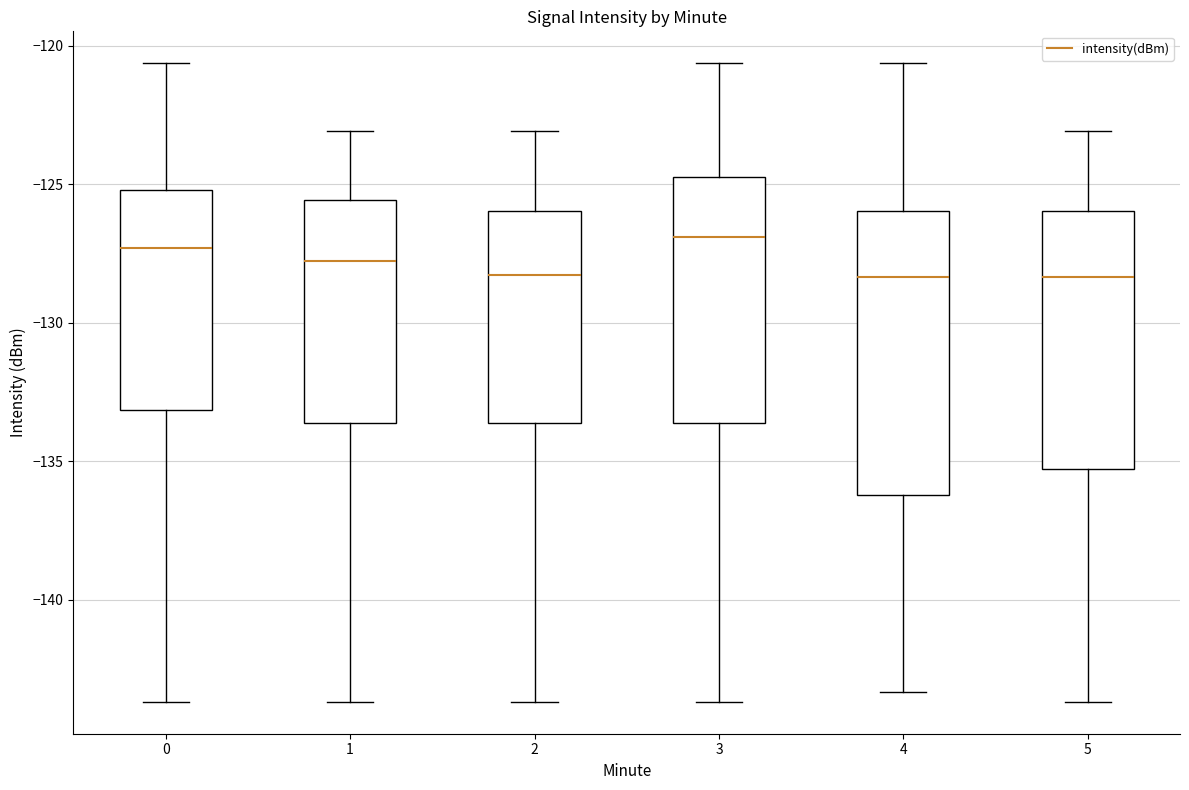

Comparing the boxes themselves (not the whiskers), which one is the tallest?

4